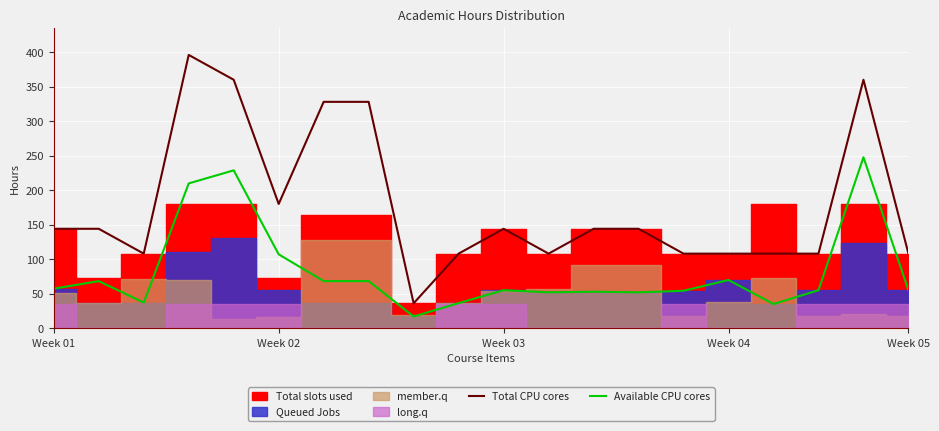

True or false: Total CPU cores has more than 1 interior local peaks.

True